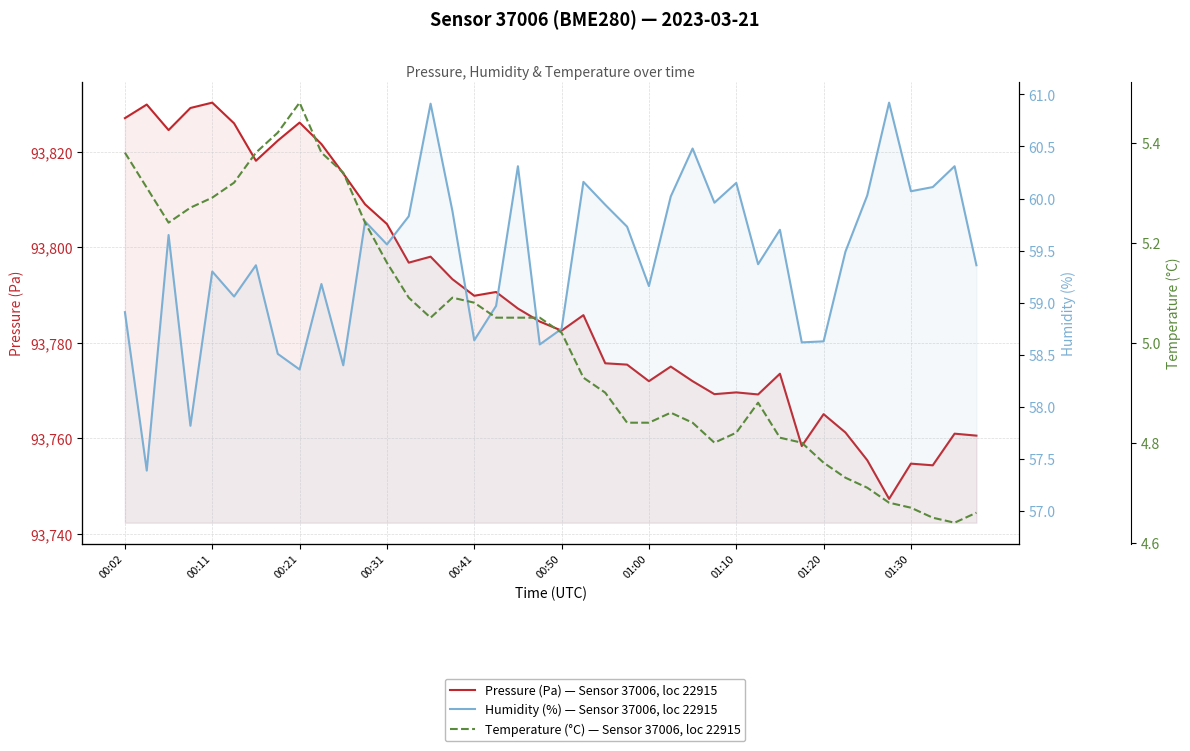

What is the sum of all humidity values?

2377.4